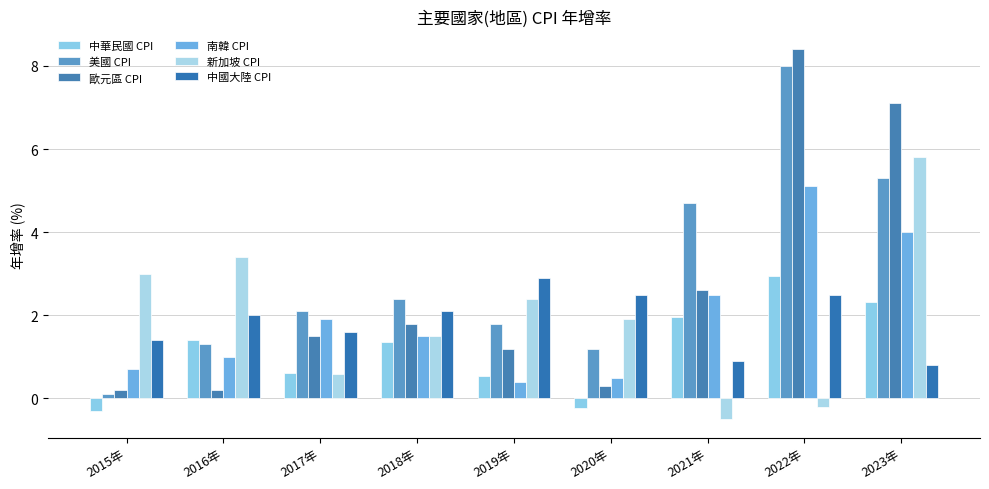

Reading right to left, list all the values displayed in this chart.

中華民國 CPI: 2023年=2.3	2022年=3.0	2021年=2.0	2020年=-0.2	2019年=0.6	2018年=1.4	2017年=0.6	2016年=1.4	2015年=-0.3
美國 CPI: 2023年=5.3	2022年=8.0	2021年=4.7	2020年=1.2	2019年=1.8	2018年=2.4	2017年=2.1	2016年=1.3	2015年=0.1
歐元區 CPI: 2023年=7.1	2022年=8.4	2021年=2.6	2020年=0.3	2019年=1.2	2018年=1.8	2017年=1.5	2016年=0.2	2015年=0.2
南韓 CPI: 2023年=4.0	2022年=5.1	2021年=2.5	2020年=0.5	2019年=0.4	2018年=1.5	2017年=1.9	2016年=1.0	2015年=0.7
新加坡 CPI: 2023年=5.8	2022年=-0.2	2021年=-0.5	2020年=1.9	2019年=2.4	2018年=1.5	2017年=0.6	2016年=3.4	2015年=3.0
中國大陸 CPI: 2023年=0.8	2022年=2.5	2021年=0.9	2020年=2.5	2019年=2.9	2018年=2.1	2017年=1.6	2016年=2.0	2015年=1.4